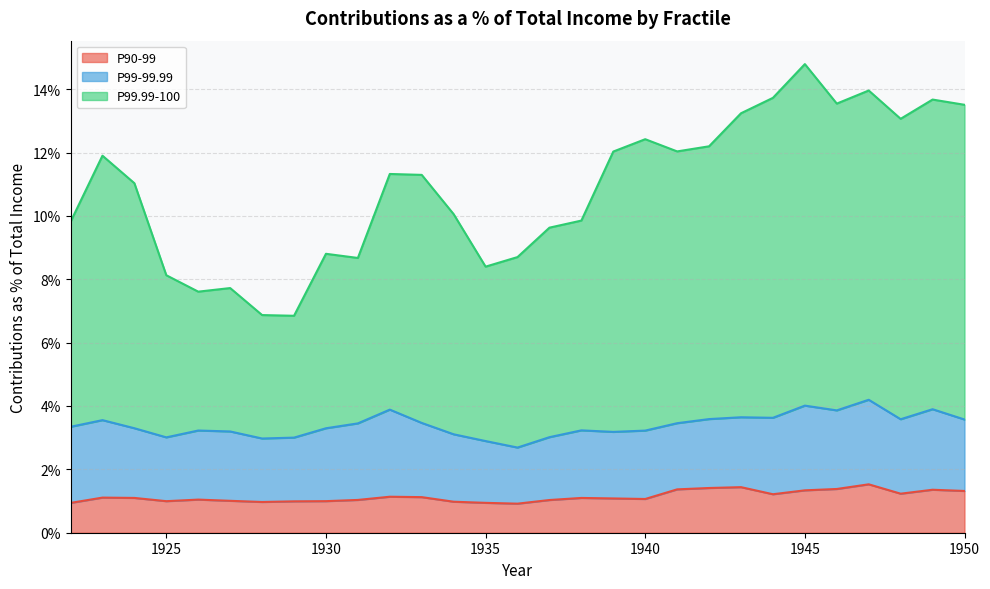

Does the chart have visible grid lines?

Yes